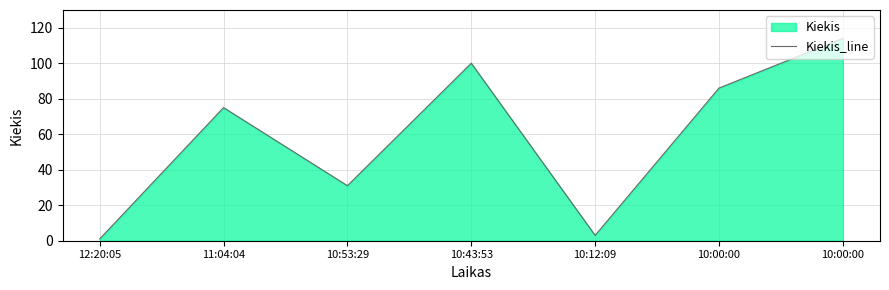

Reading left to right, transcribe all the data shown in this chart.

12:20:05=1	11:04:04=75	10:53:29=31	10:43:53=100	10:12:09=3	10:00:00=86	10:00:00=114